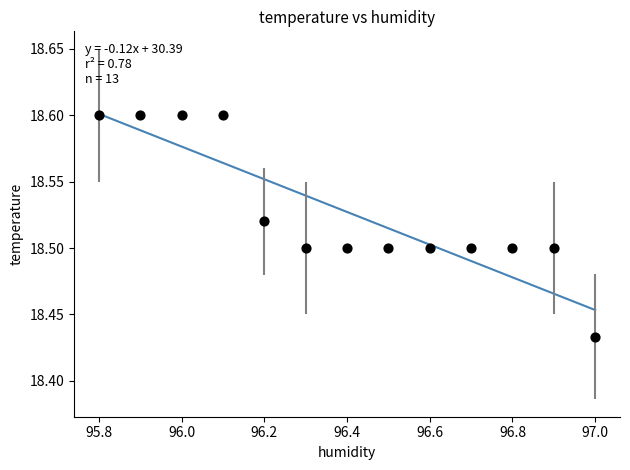

What is the range of X values (max minus min)?

1.2